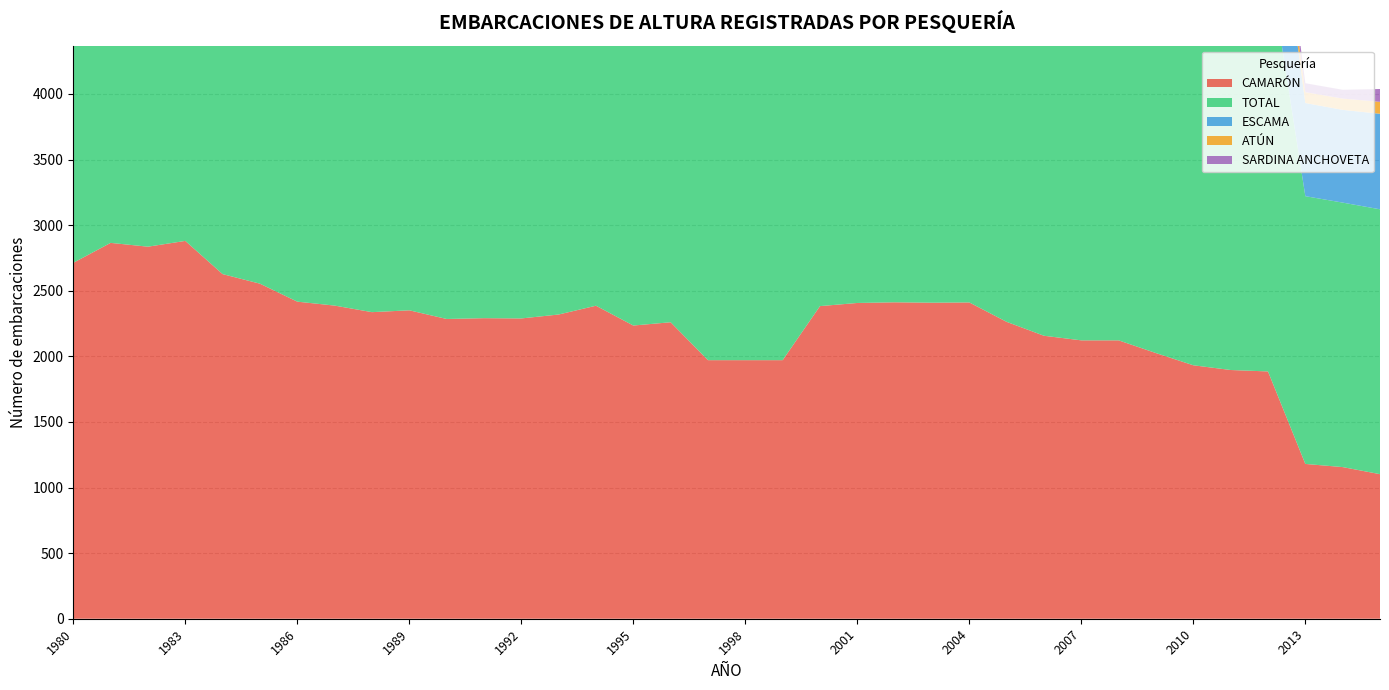

Reading left to right, transcribe all the data shown in this chart.

CAMARÓN: 2713	2865	2836	2880	2627	2554	2417	2387	2337	2351	2285	2291	2289	2319	2386	2235	2260	1971	1971	1971	2383	2407	2412	2409	2411	2263	2157	2122	2122	2025	1932	1896	1885	1180	1156	1102
TOTAL: 3531	3684	3708	3798	3511	3472	3336	3271	3223	3288	3166	3216	3208	3226	3406	3262	3336	2979	2988	2988	3566	3618	3627	3634	3642	3494	3433	3398	3398	3300	3206	3181	3158	2041	2016	2019
ESCAMA: 644	631	662	692	690	710	696	682	687	734	695	743	745	723	834	850	896	839	839	839	973	104	104	998	1003	1003	1035	1035	1035	1034	1033	1039	1032	710	707	728
ATÚN: 51	62	70	85	69	79	98	85	84	85	85	81	77	86	92	96	103	100	109	109	123	132	132	131	134	134	137	137	137	137	137	138	137	83	86	91
SARDINA ANCHOVETA: 123	126	140	141	125	129	125	117	115	118	101	101	97	98	94	81	77	69	69	69	87	137	91	96	94	94	104	104	104	104	104	108	104	68	67	98